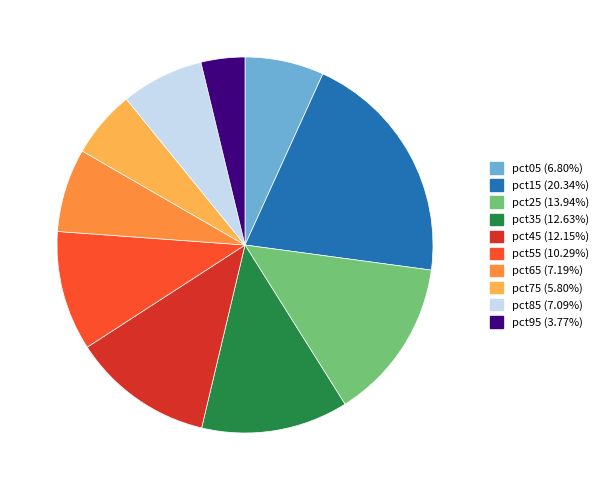

How many segments does this pie chart have?

10